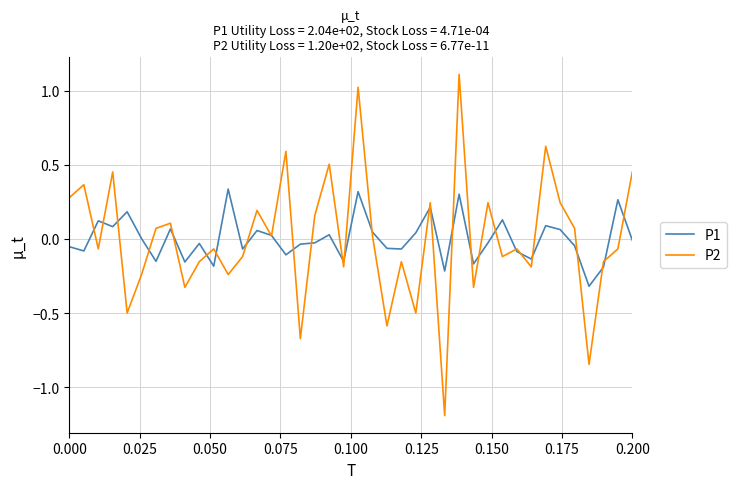

Does the chart display data point markers on the line(s)?

No